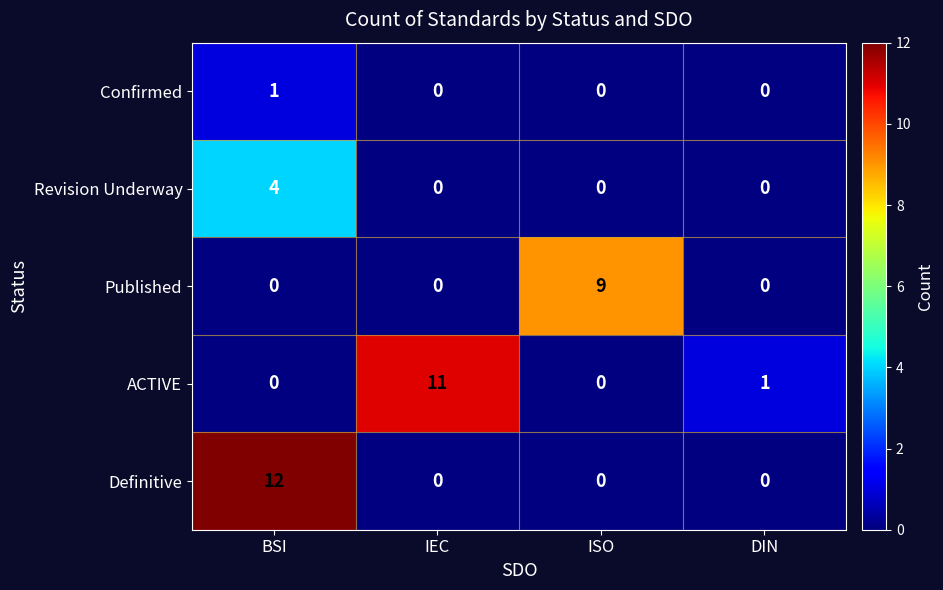

What is the spread (max minus min) of values at BSI?

12